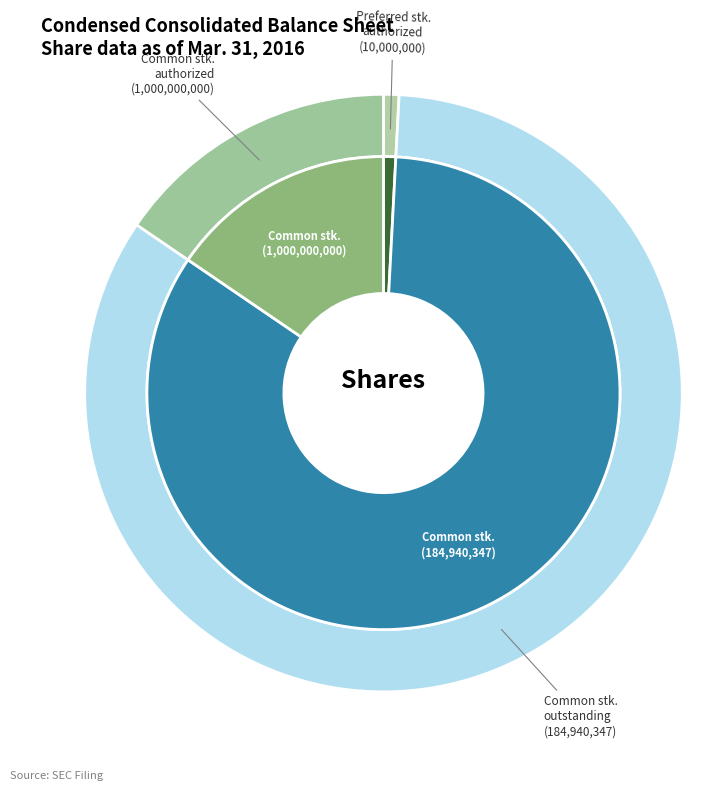

The Preferred stock, shares authorized slice represents 7% of the pie. True or false?

False